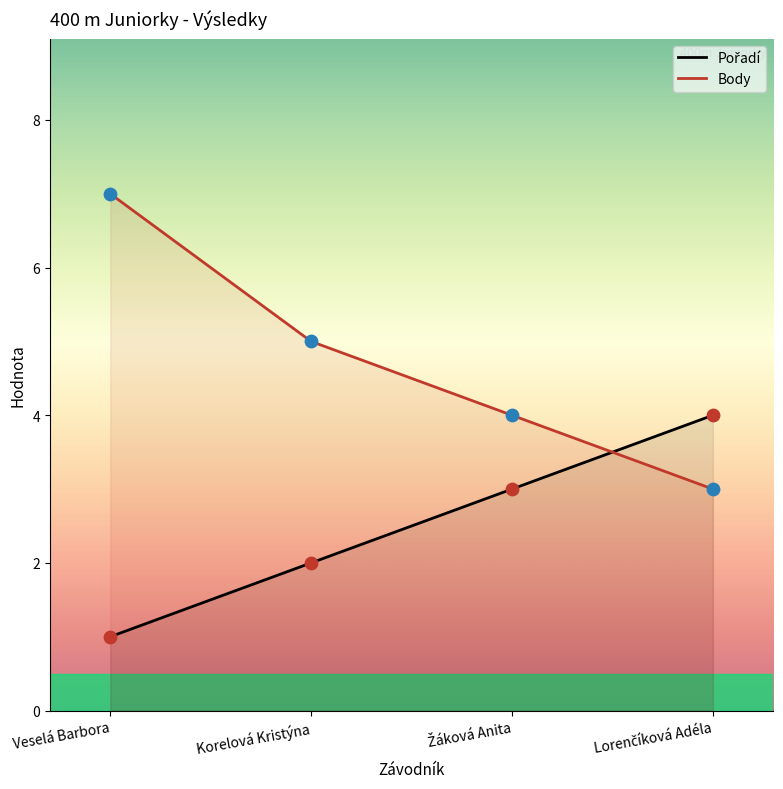

Which series has the largest Y range (max minus min)?

Body